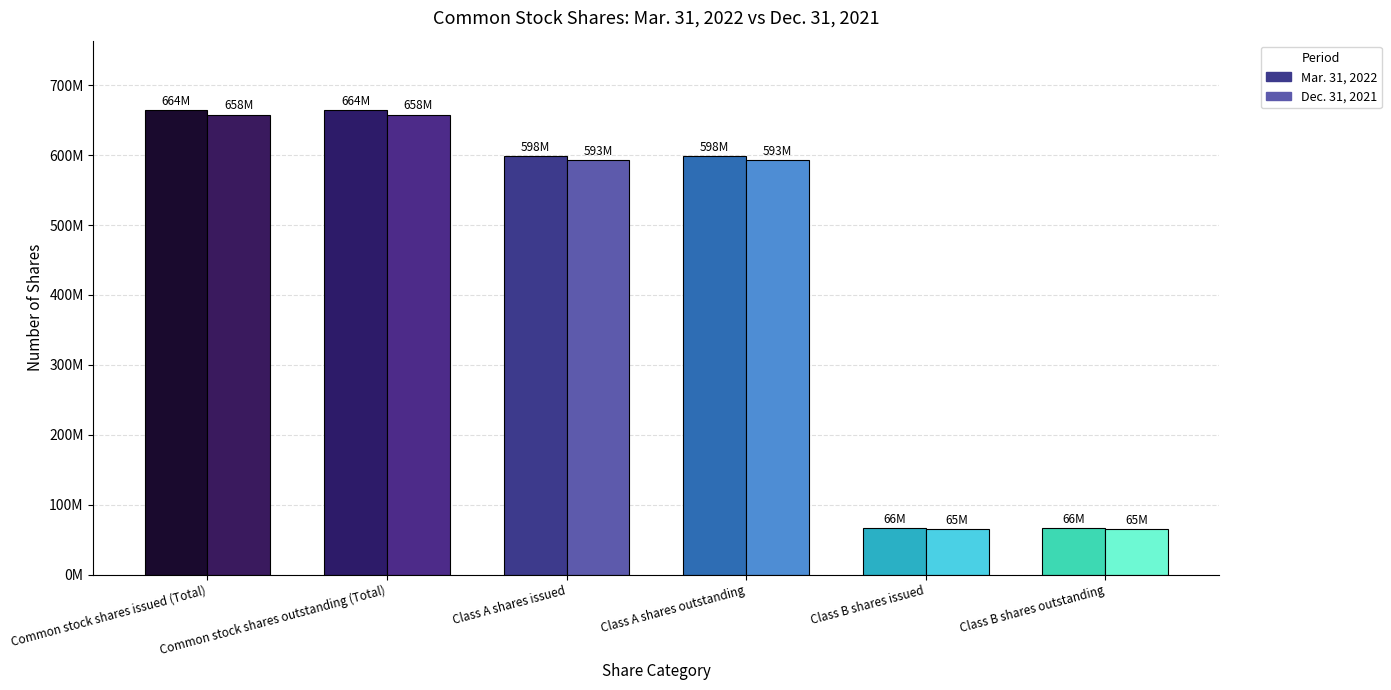

How many Mar. 31, 2022 values are between 66000000 and 664000000?

6